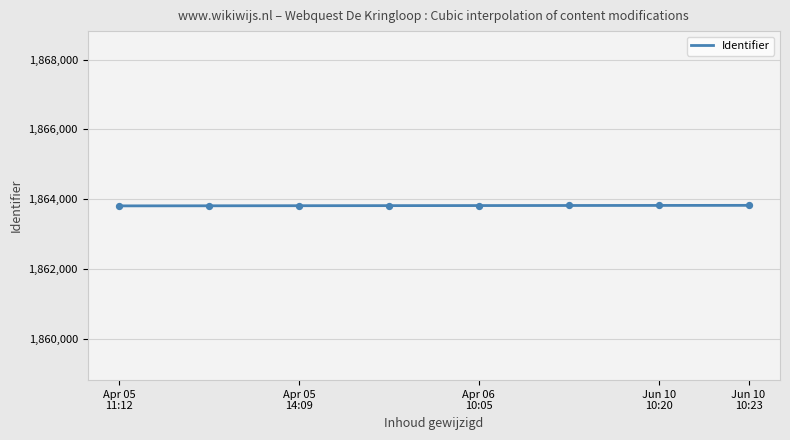

What is the minimum value for Identifier?

1863807.0